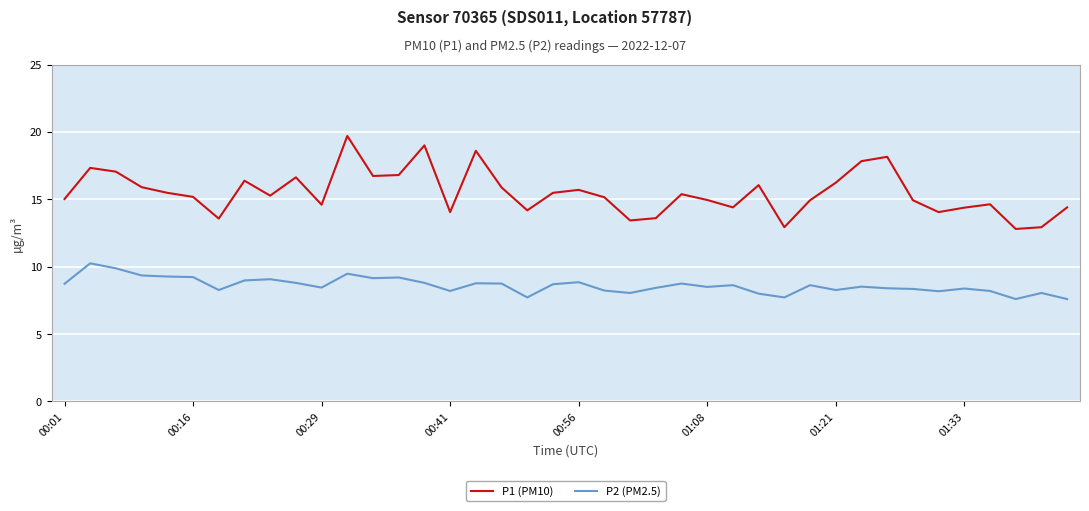

Which series has the largest total across all categories?

P1 (PM10)